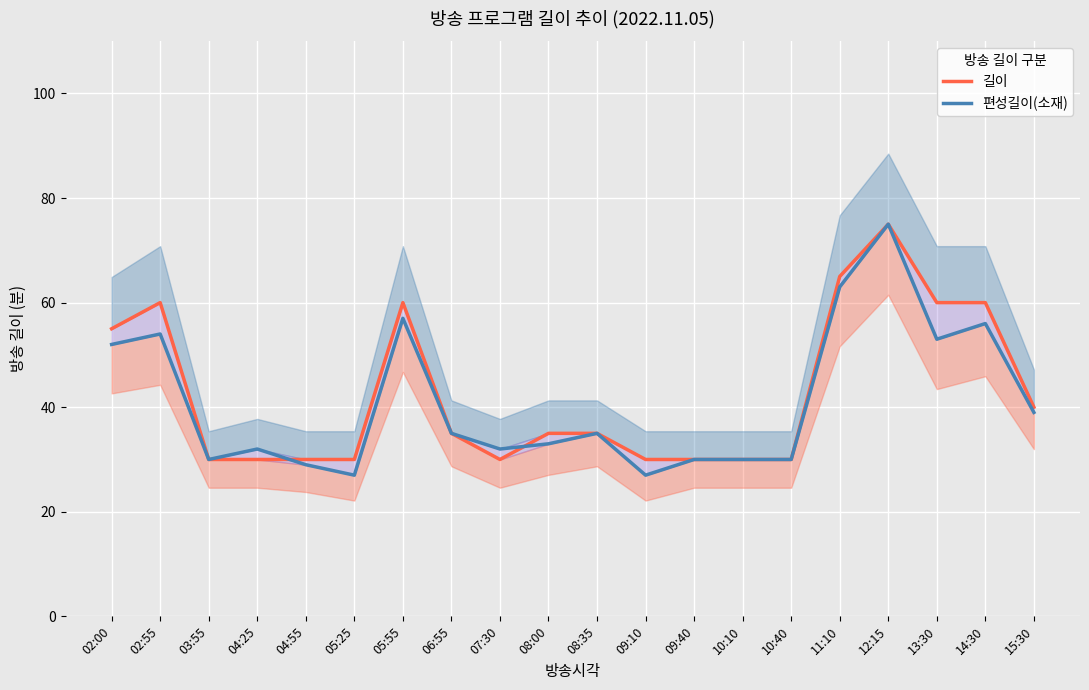

Is it true that 편성길이(소재) equals 53 at 13:30?

True